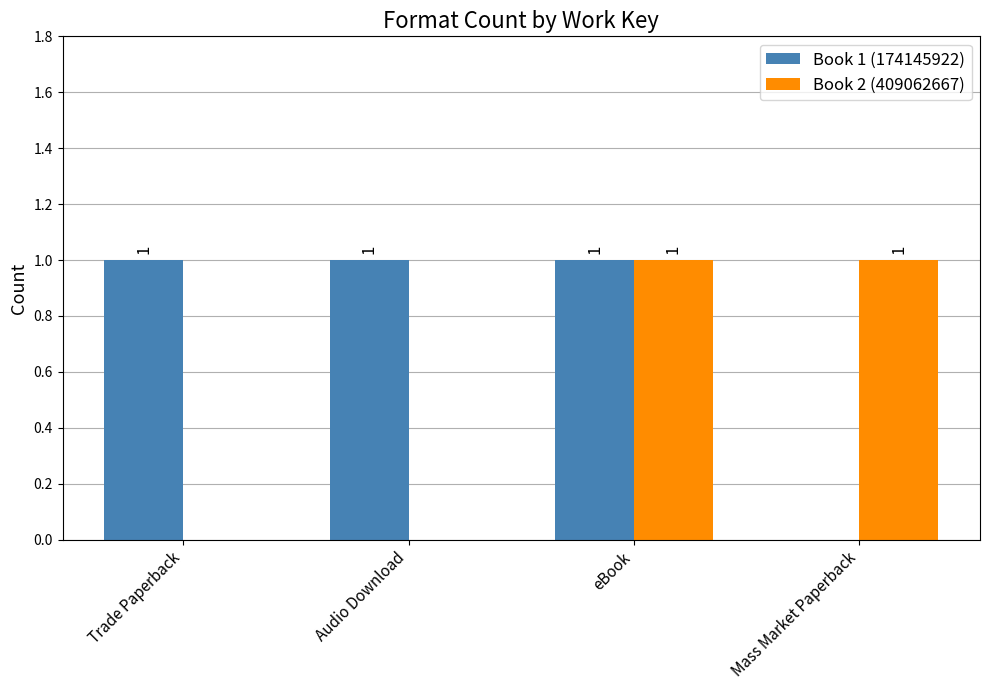

Which series has the largest total across all categories?

Book 1 (174145922)